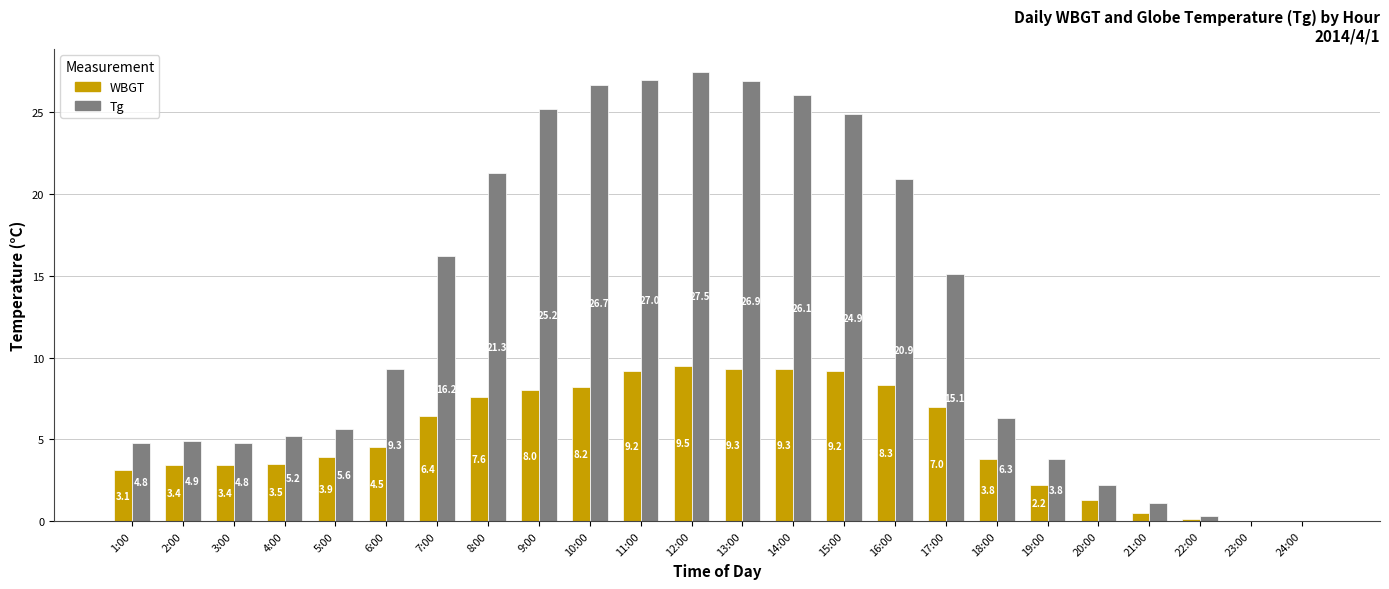

What is the average value of the WBGT series?

5.1